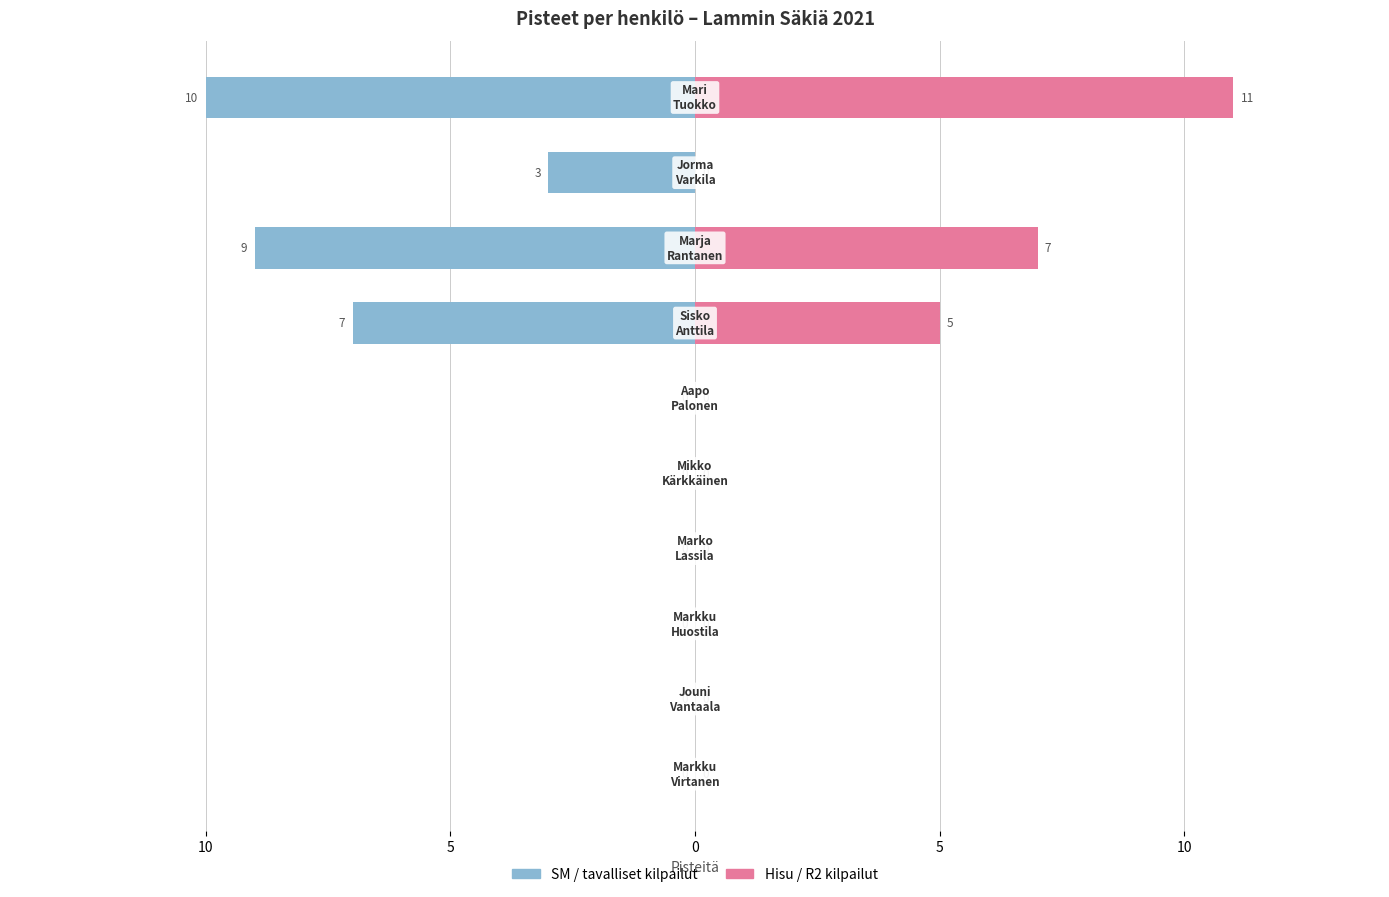

What is the sum of all Hisu / R2 kilpailut values?

23